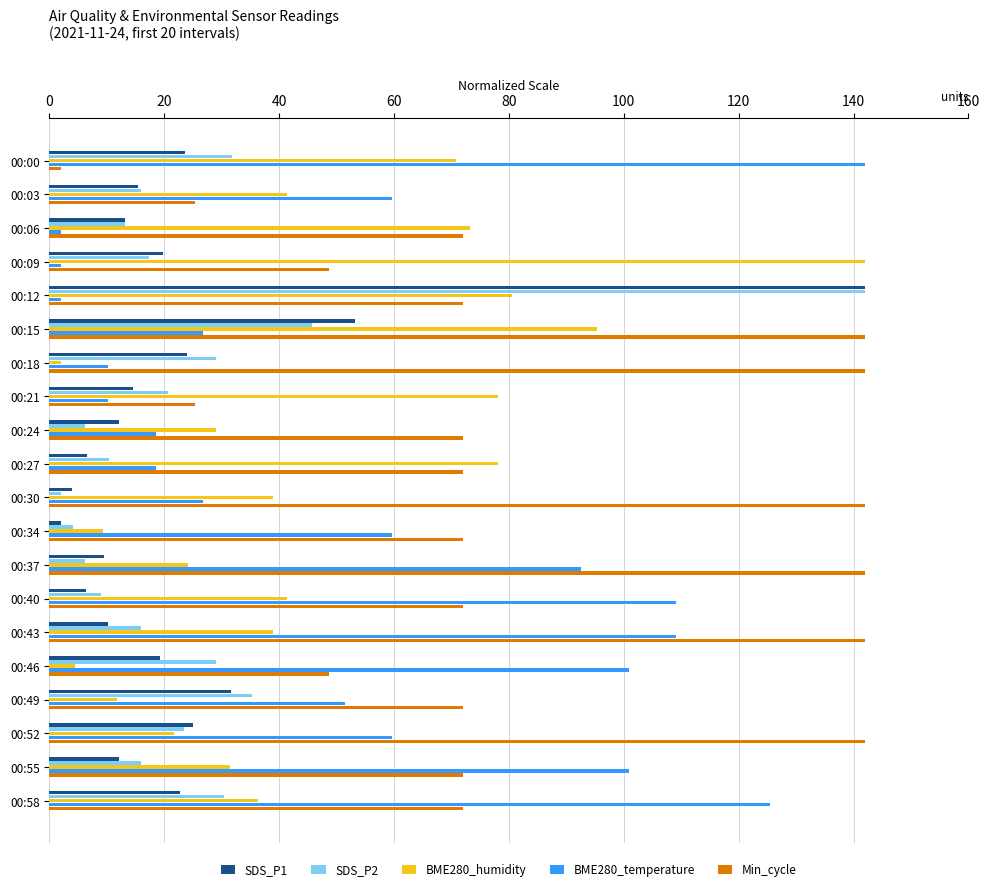

What is the highest value of the BME280_temperature series?

142.0